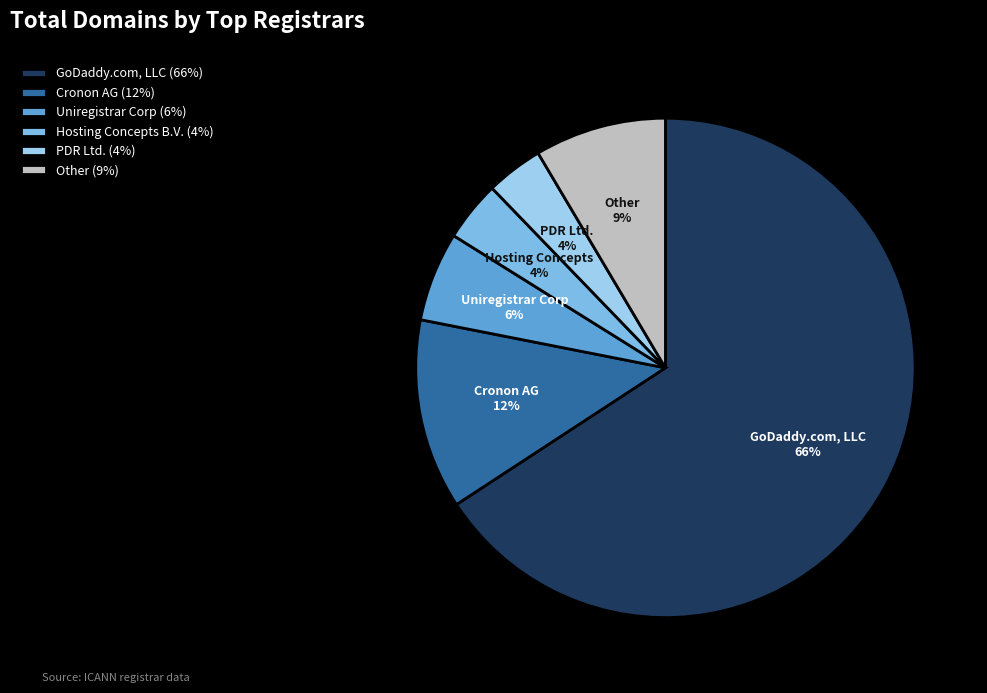

Count the number of slices in the pie.

6